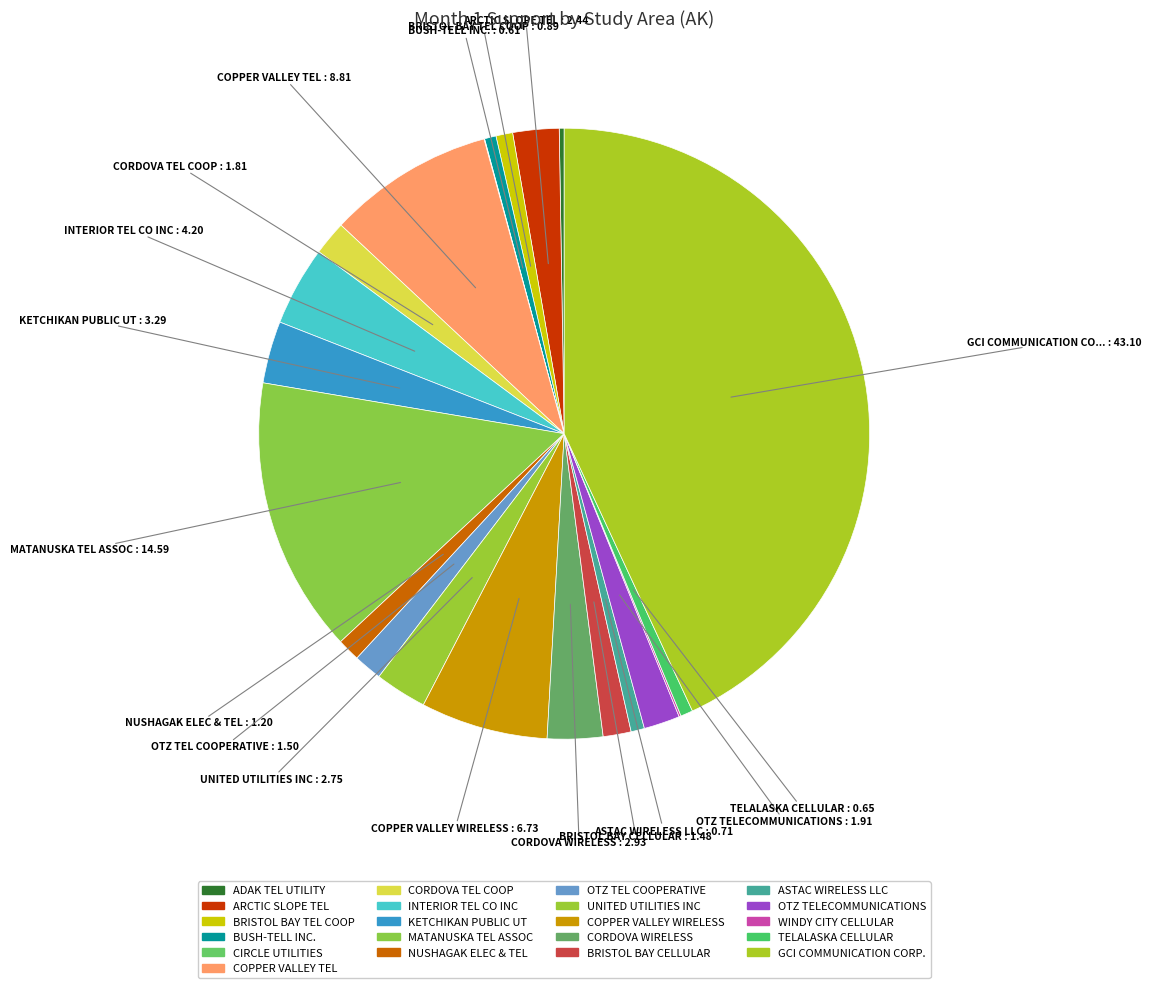

Count the number of slices in the pie.

21